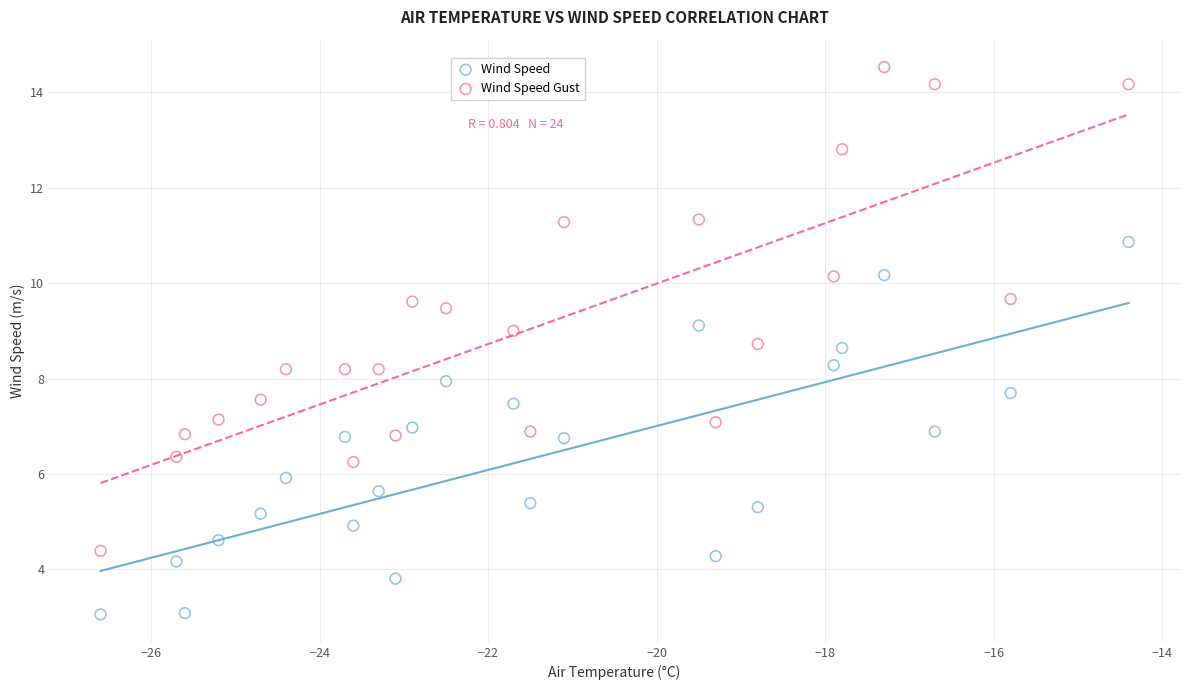

Across all data points, what is the range of Y values (max minus min)?

11.5